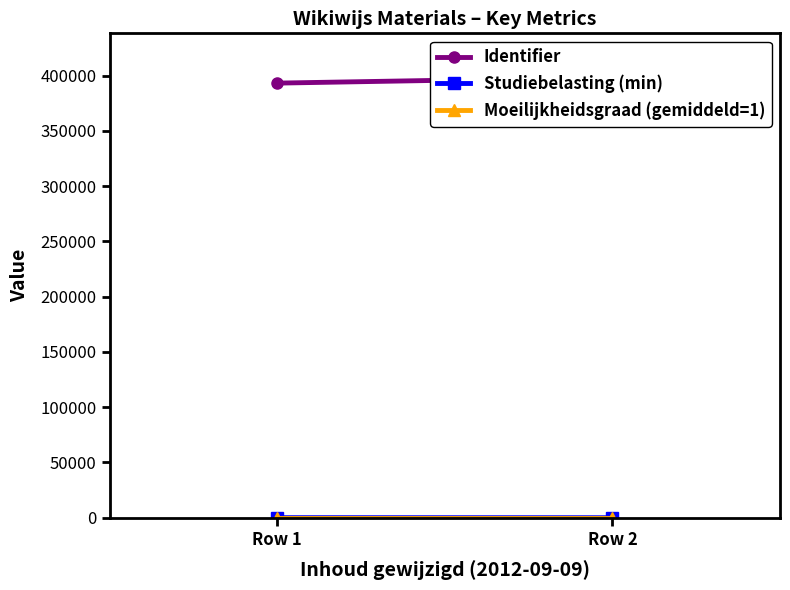

How many values in the Studiebelasting (min) series are below 50?

1